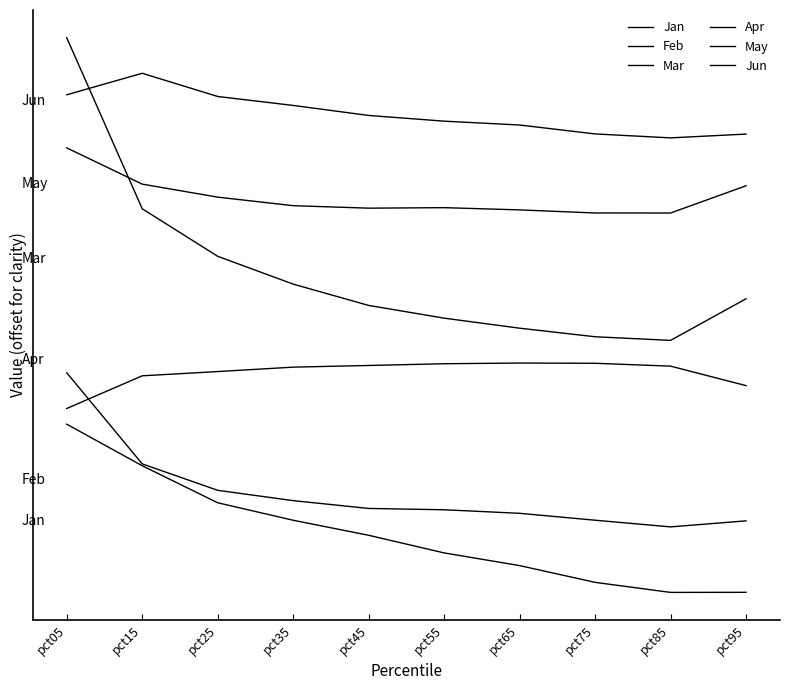

Does the chart have visible grid lines?

No